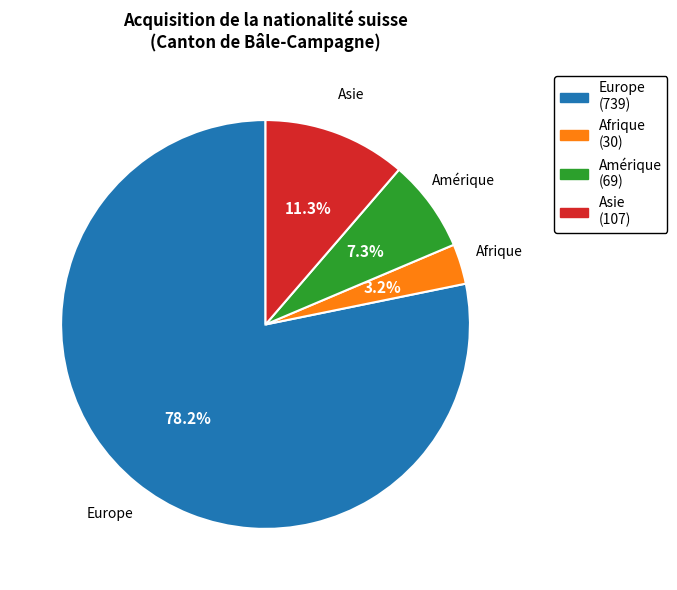

What is the majority slice?

Europe (739)